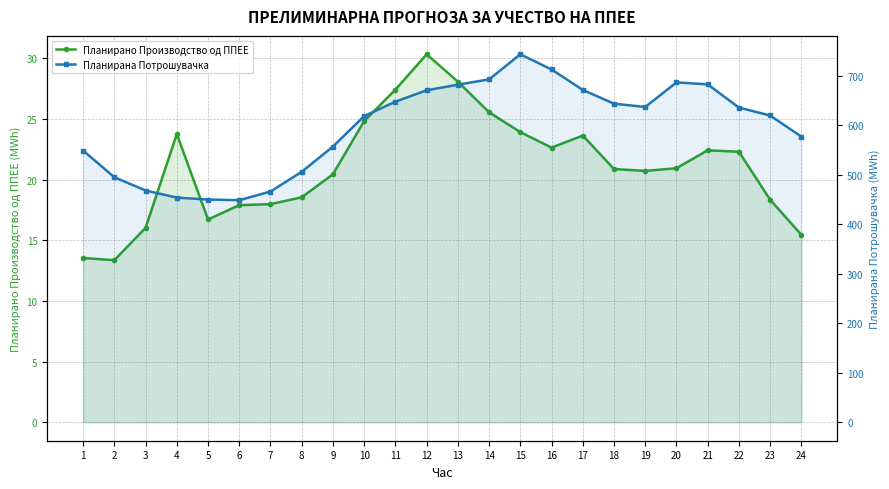

How many interior local peaks does the Планирано Производство од ППЕЕ series have?

4